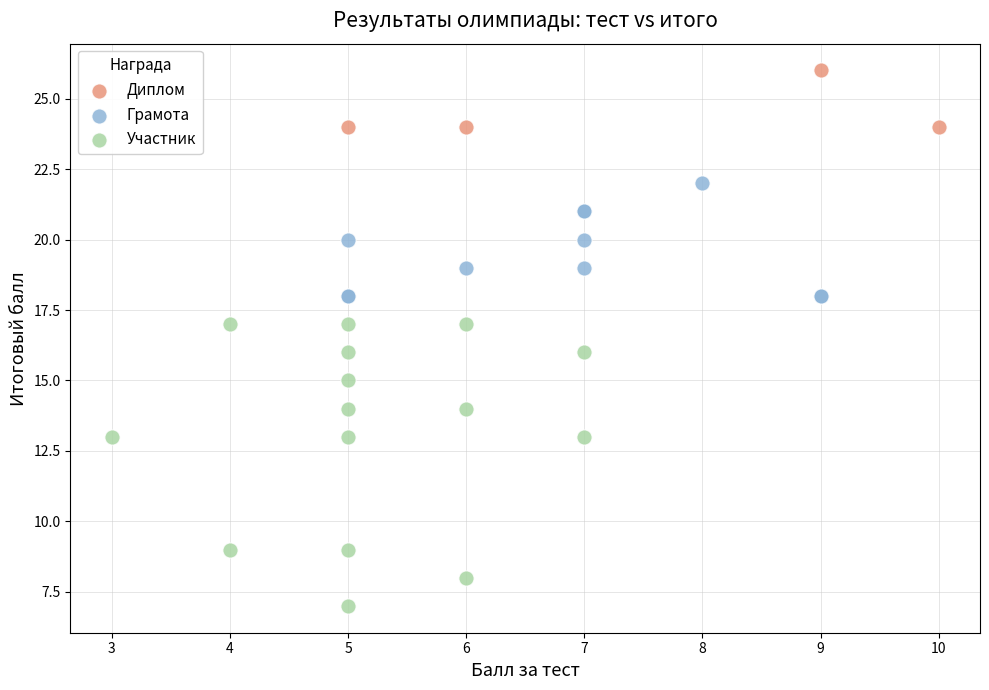

Which series reaches the maximum Y coordinate?

Диплом